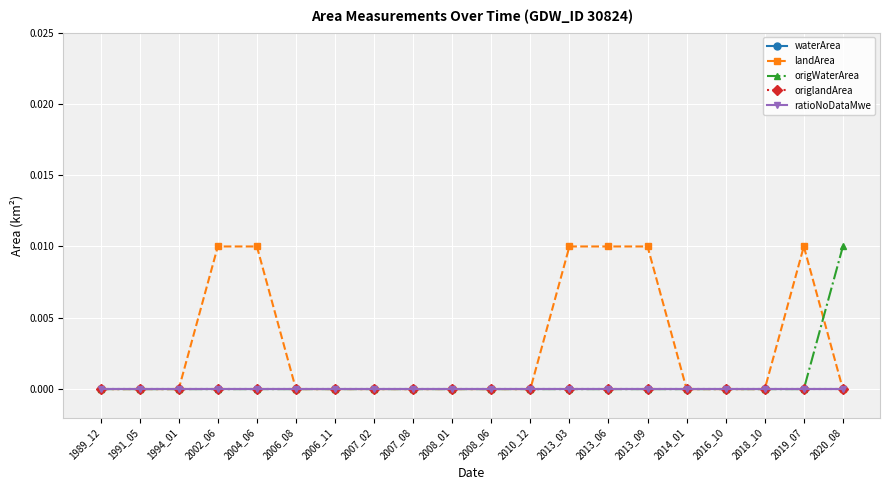

Rank the categories by waterArea value from lowest to highest.

1989_12, 1991_05, 1994_01, 2002_06, 2004_06, 2006_08, 2006_11, 2007_02, 2007_08, 2008_01, 2008_06, 2010_12, 2013_03, 2013_06, 2013_09, 2014_01, 2016_10, 2018_10, 2019_07, 2020_08